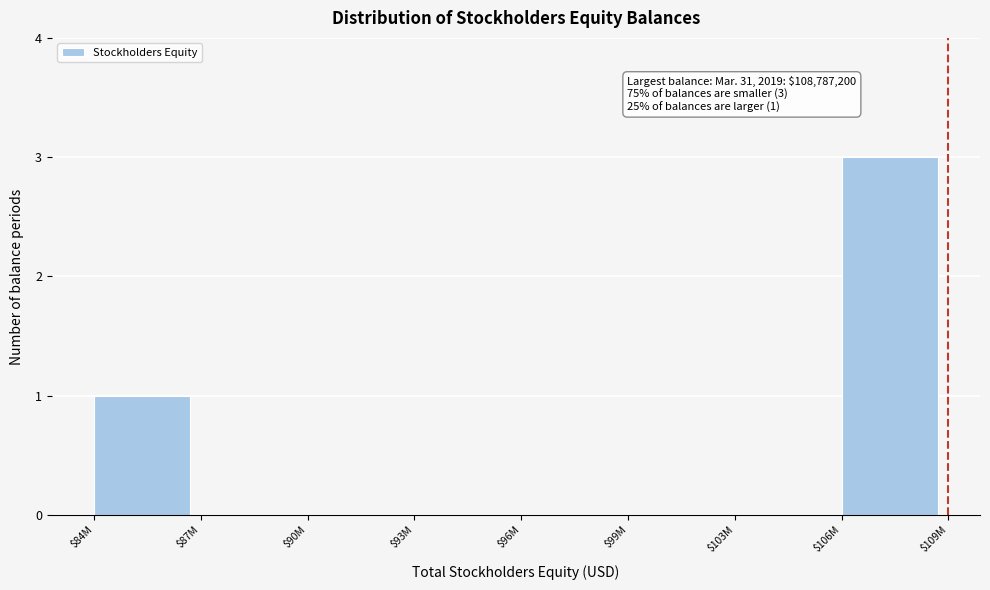

What is the sum of all values?

4